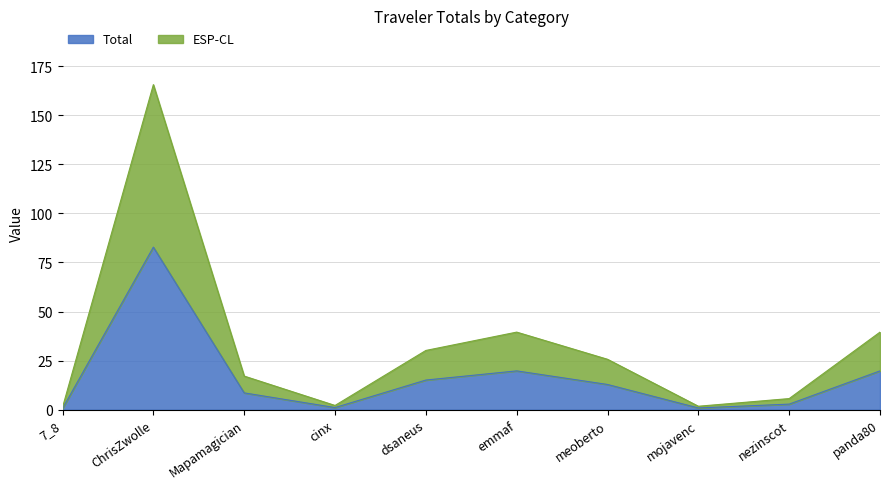

Reading left to right, extract all data points from this chart.

Total: 7_8=0.6	ChrisZwolle=82.8	Mapamagician=8.6	cinx=1.1	dsaneus=15.1	emmaf=19.8	meoberto=12.8	mojavenc=0.9	nezinscot=2.8	panda80=19.8
ESP-CL: 7_8=1.2	ChrisZwolle=165.6	Mapamagician=17.1	cinx=2.1	dsaneus=30.2	emmaf=39.5	meoberto=25.7	mojavenc=1.7	nezinscot=5.6	panda80=39.5